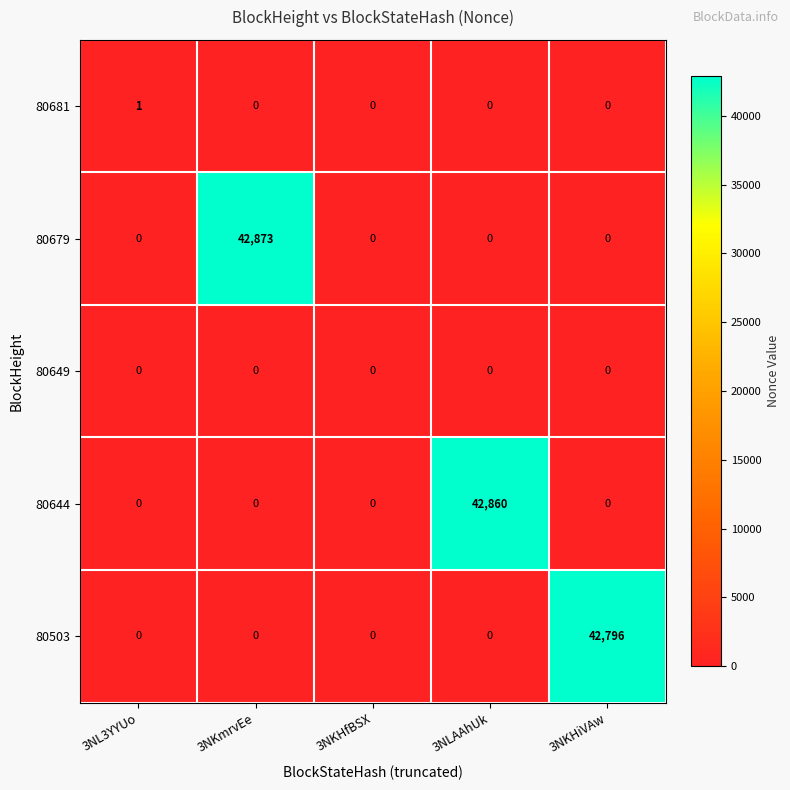

At which category is the sum across all series the highest?

3NKmrvEe